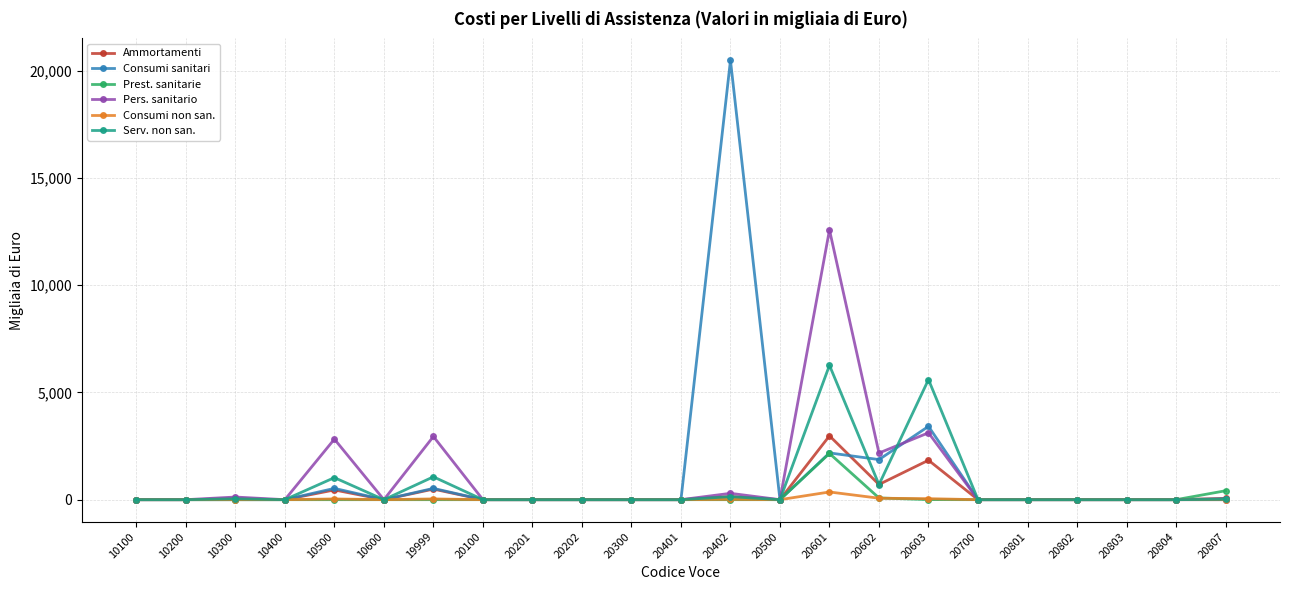

How many data points does each series have?

23